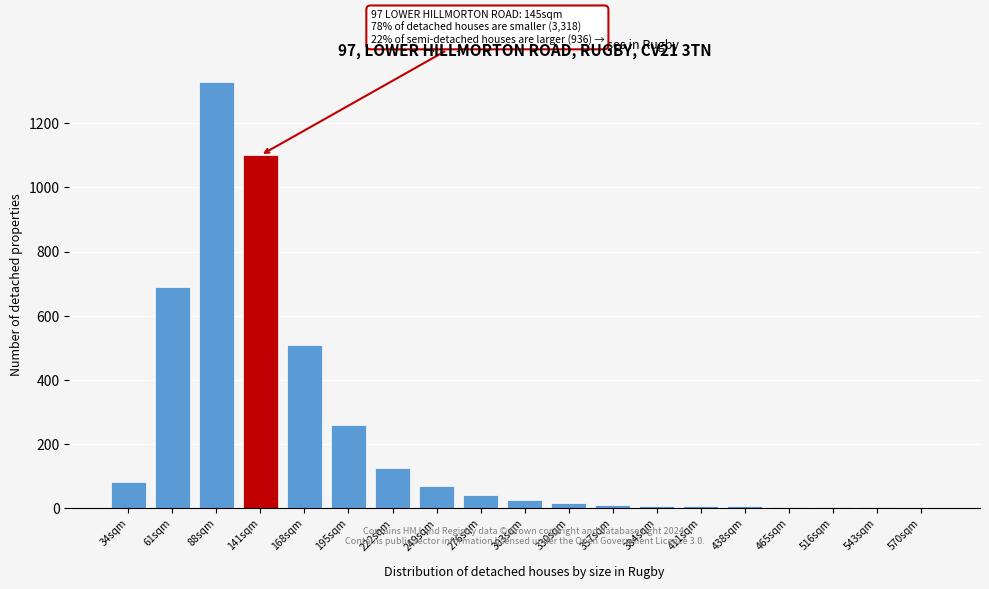

At which category does the chart reach its peak across all series?

88sqm